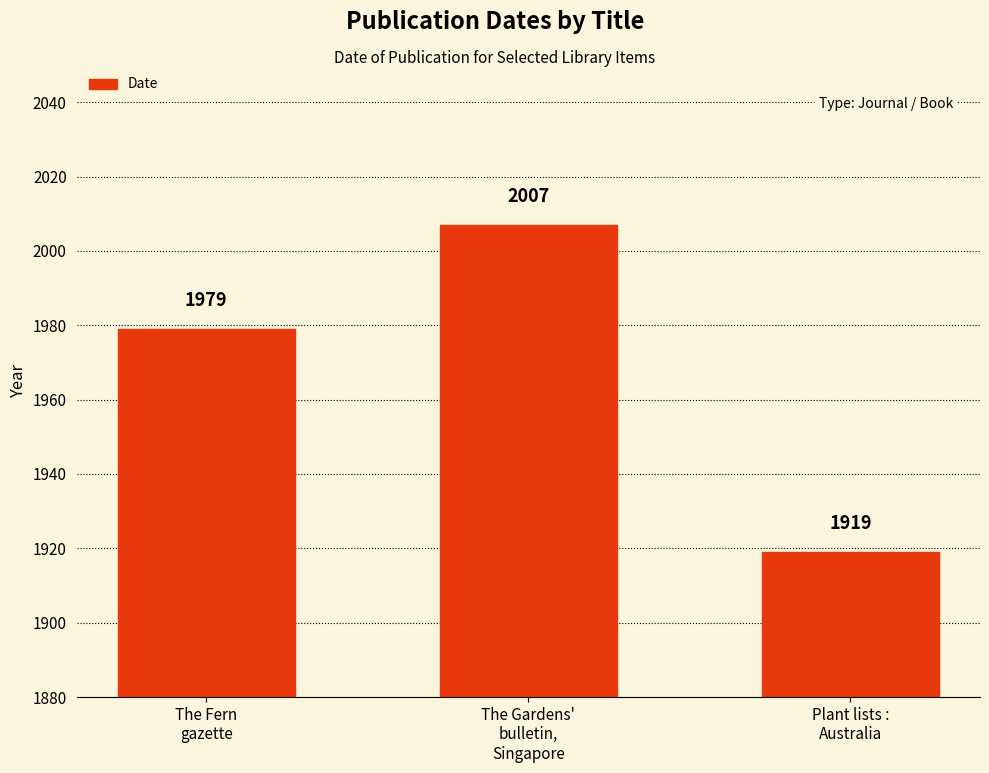

What is the change in value from The Gardens'
bulletin,
Singapore to Plant lists :
Australia?

-88